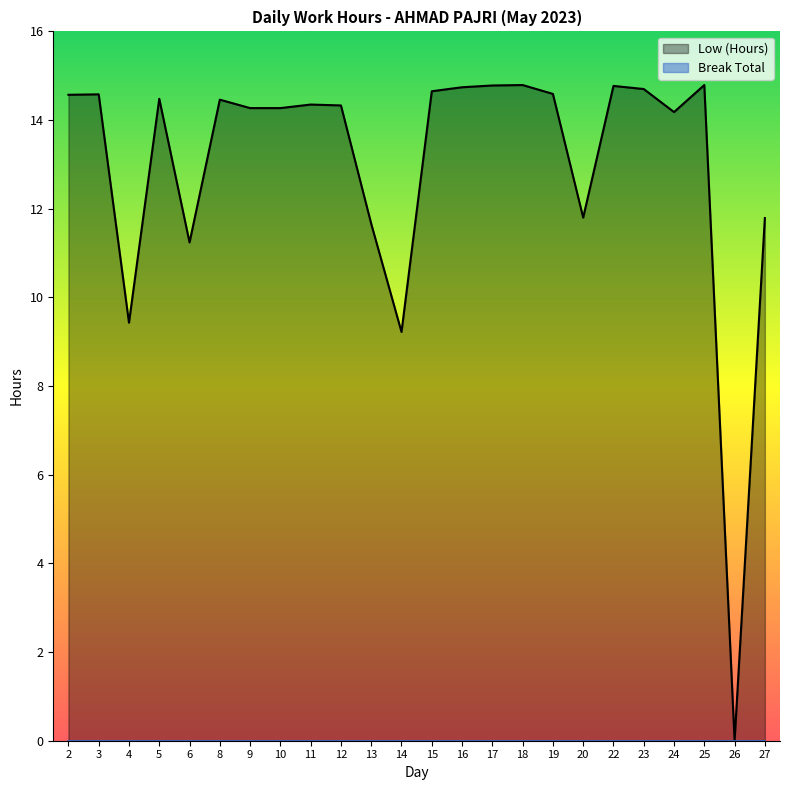

At which category does the chart reach its minimum across all series?

26